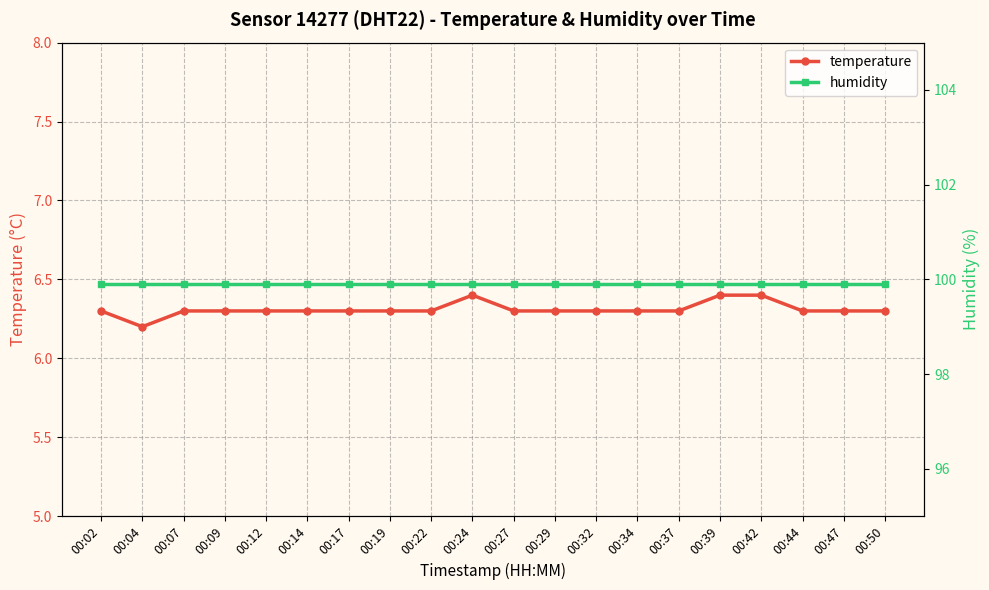

How many temperature values are between 6 and 7?

20